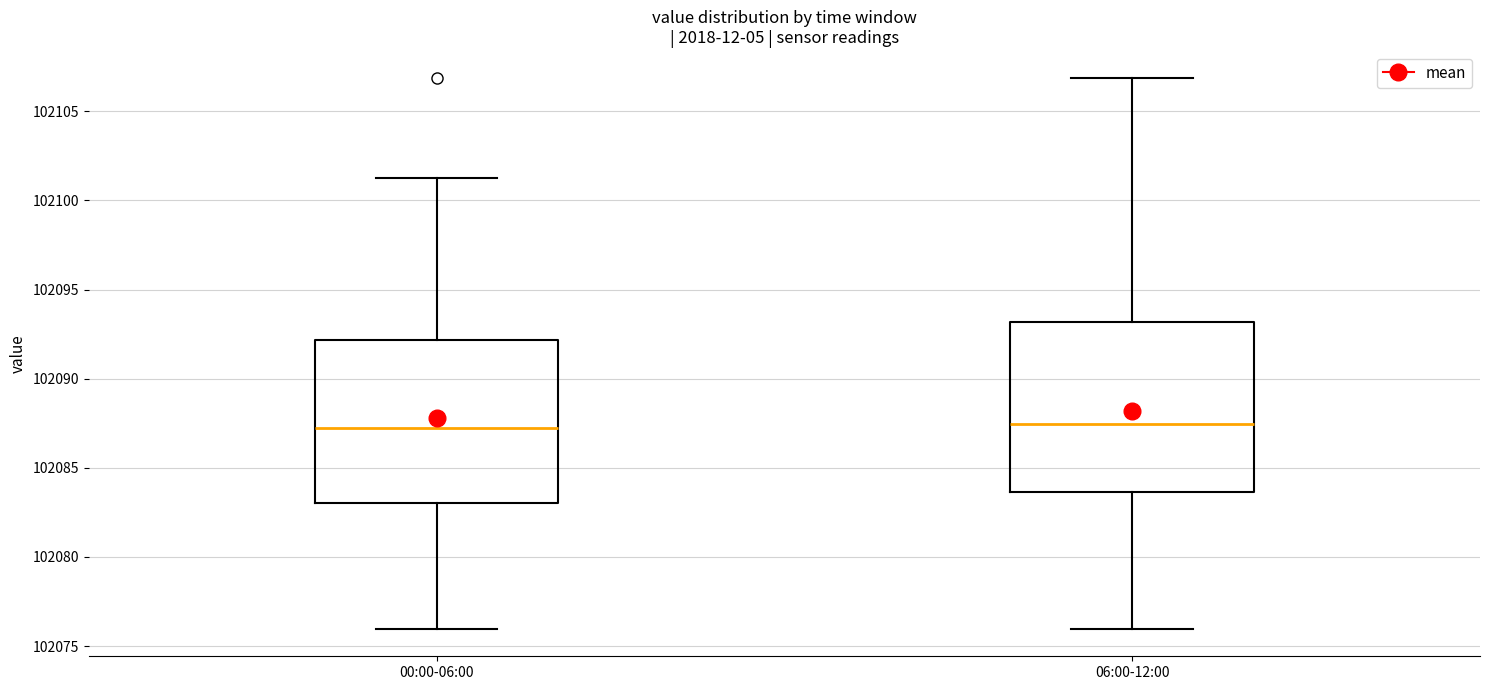

Reading left to right, transcribe this box plot: for each box, give where its median line is, the range the box spans, and where its two whiskers end, as read against the y-axis. The values are not printed on the chart, so give them approximately, as read against the axis.

00:00-06:00: median 102087.5, box 102083.0 to 102092.0, whiskers 102076.0 to 102101.0
06:00-12:00: median 102087.5, box 102083.5 to 102093.0, whiskers 102076.0 to 102107.0